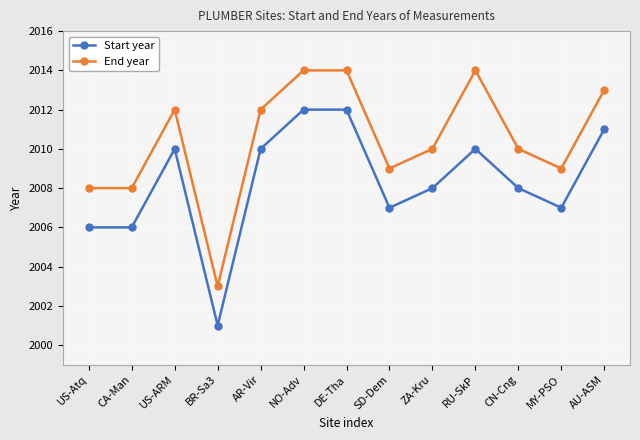

The Start year series shows 2010 at US-ARM. True or false?

True